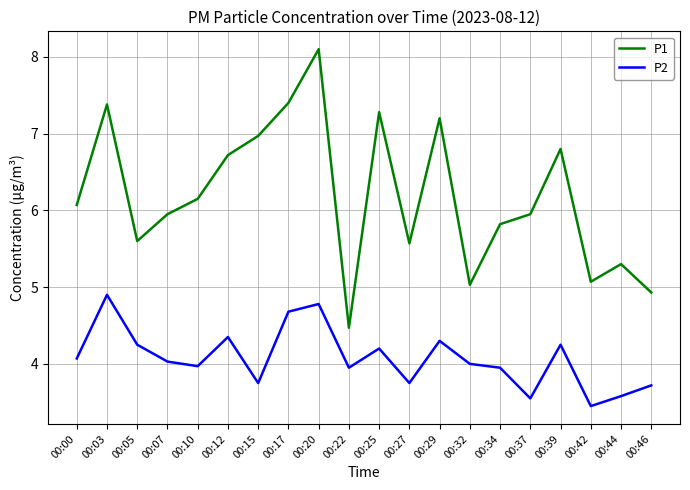

What is the sum of the P2 values at 00:44 and 00:46?

7.3